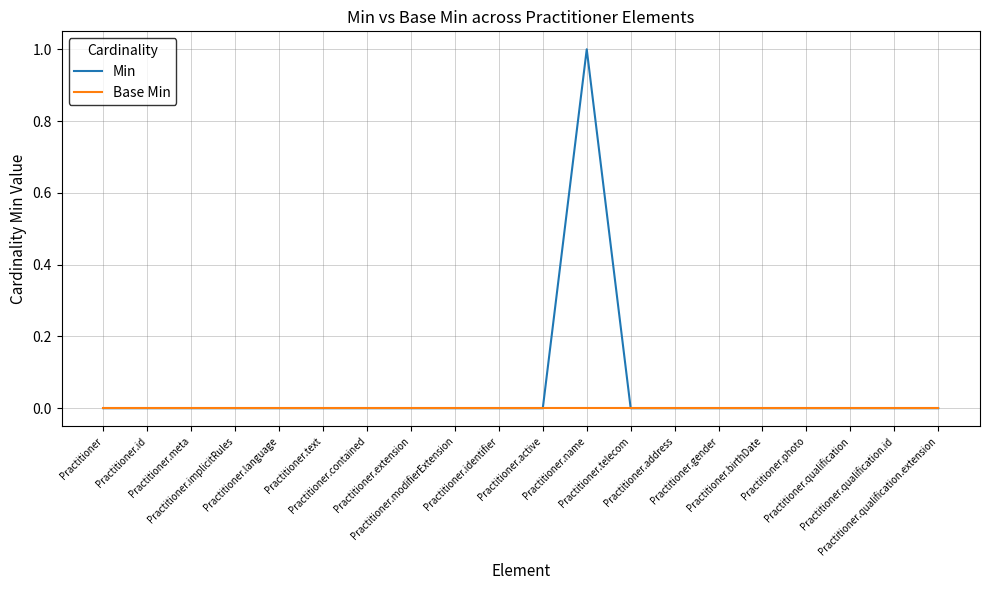

At which category is the sum across all series the highest?

Practitioner.name